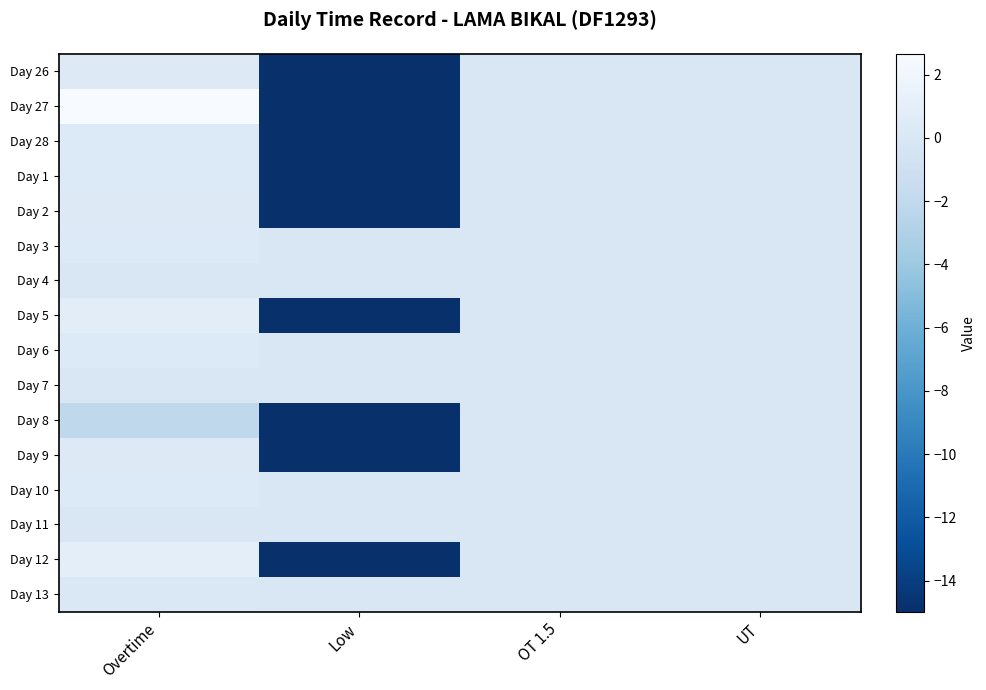

What is the spread (max minus min) of values at Low?

15.0